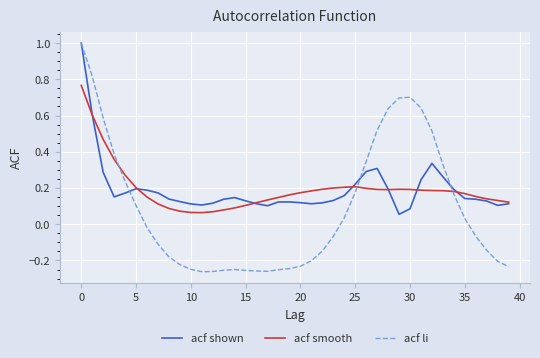

How many series are shown in this chart?

3